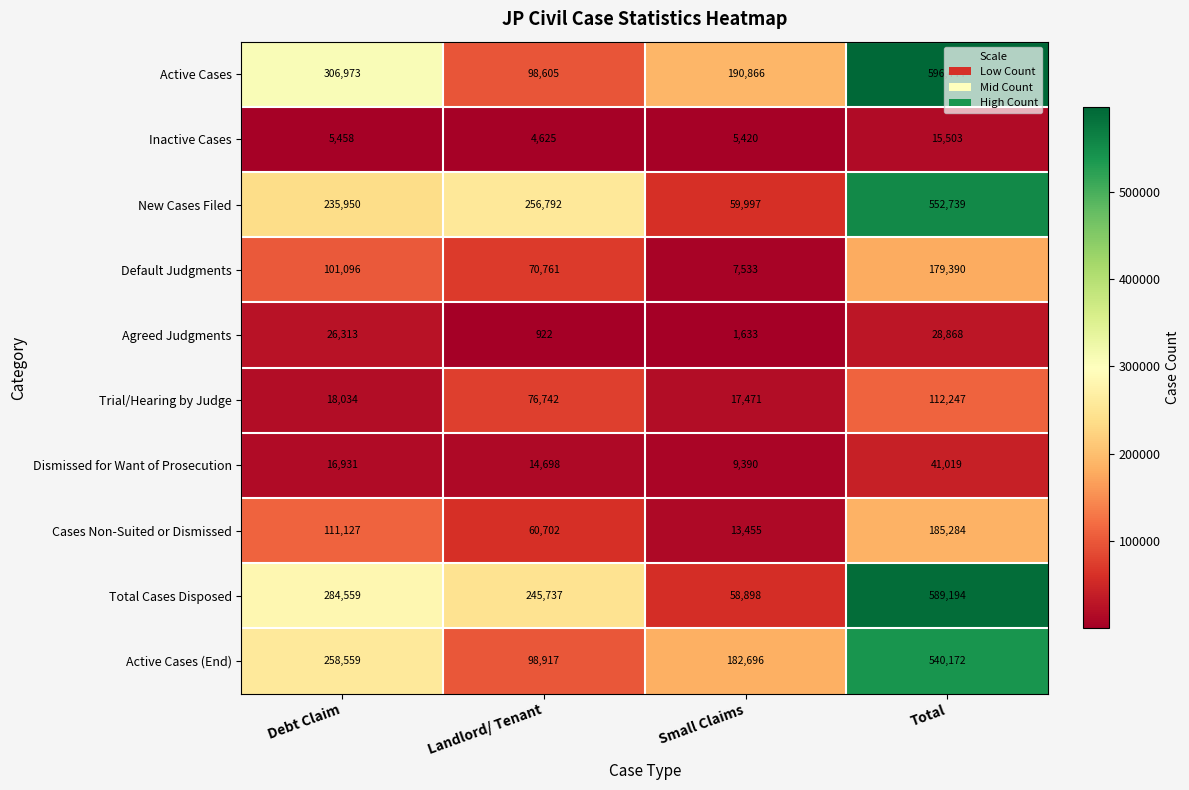

What is the difference between the highest and lowest values at Total?

580941